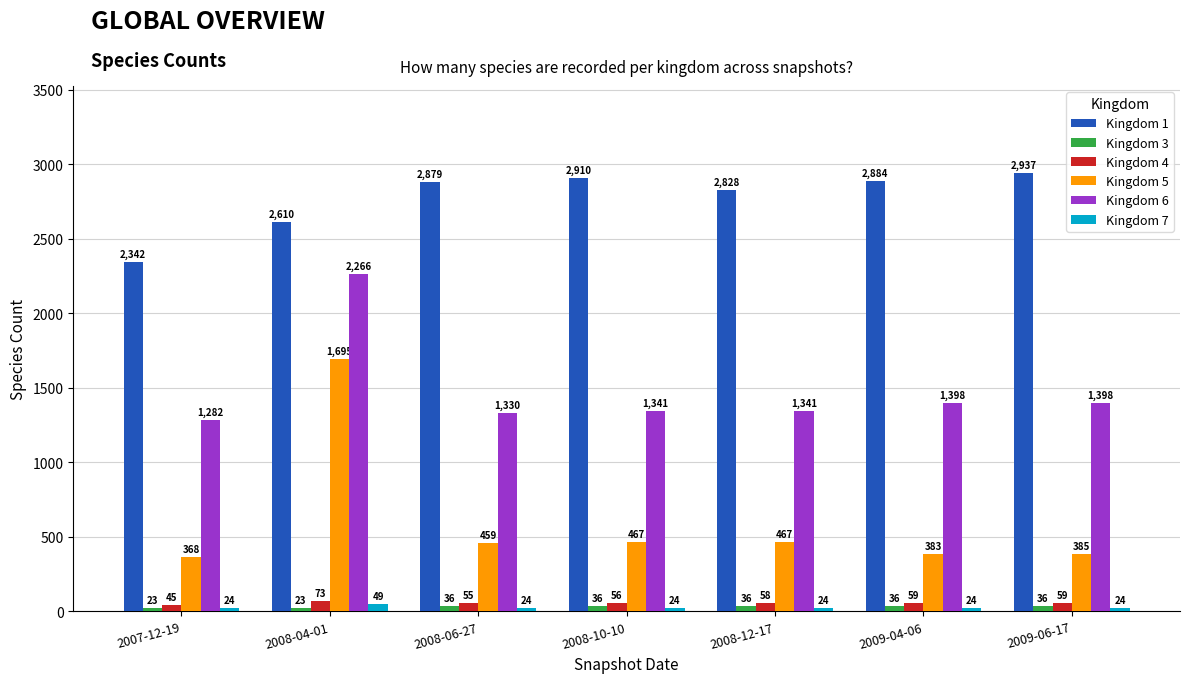

What is the label of the 6th bar from the right?

2008-04-01